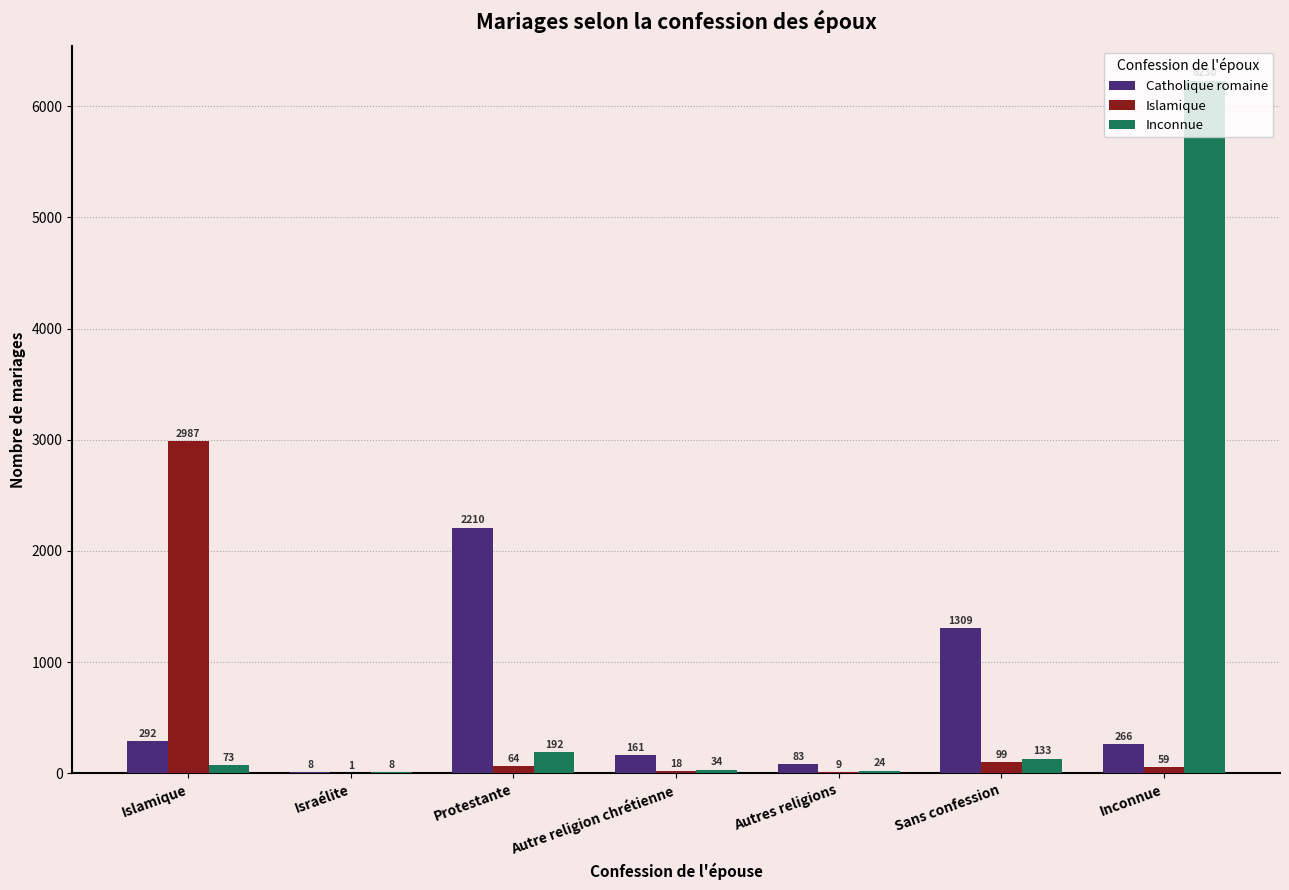

What is the sum of the Catholique romaine values at Autre religion chrétienne and Israélite?

169